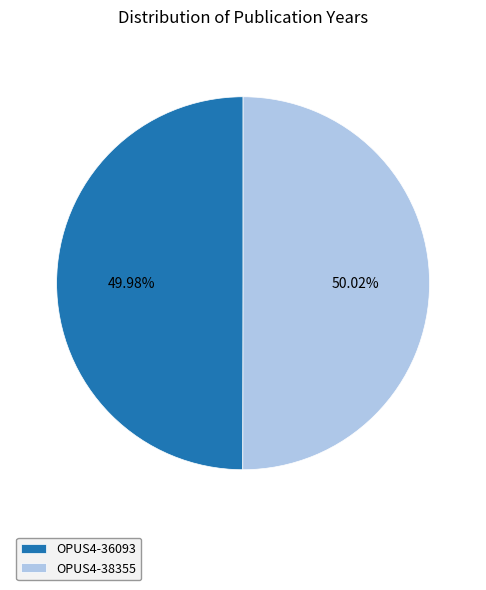

Count the number of slices in the pie.

2